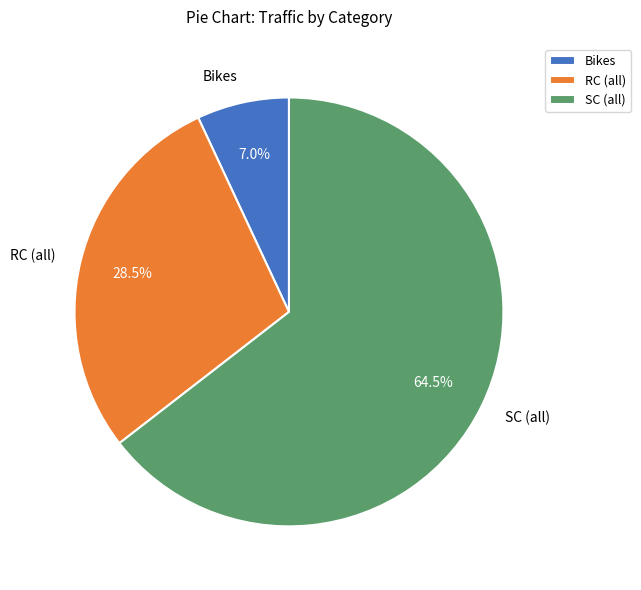

What is the total percentage of SC (all) and RC (all)?

93.0%